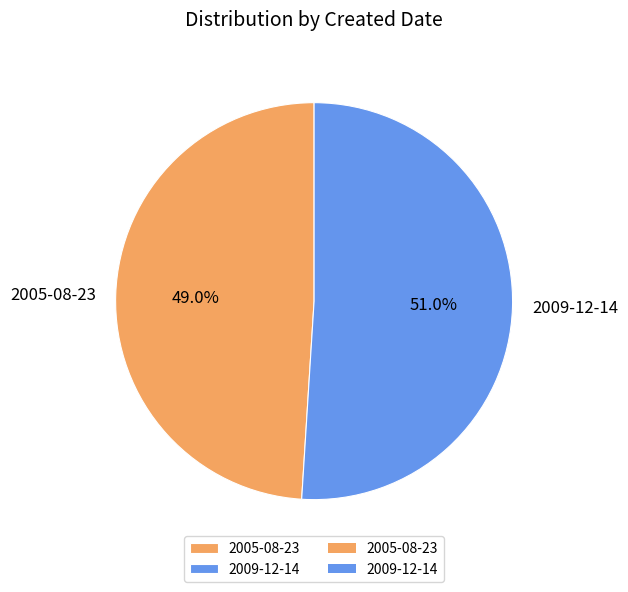

To the nearest percent, what percentage of the pie is 2005-08-23?

49%